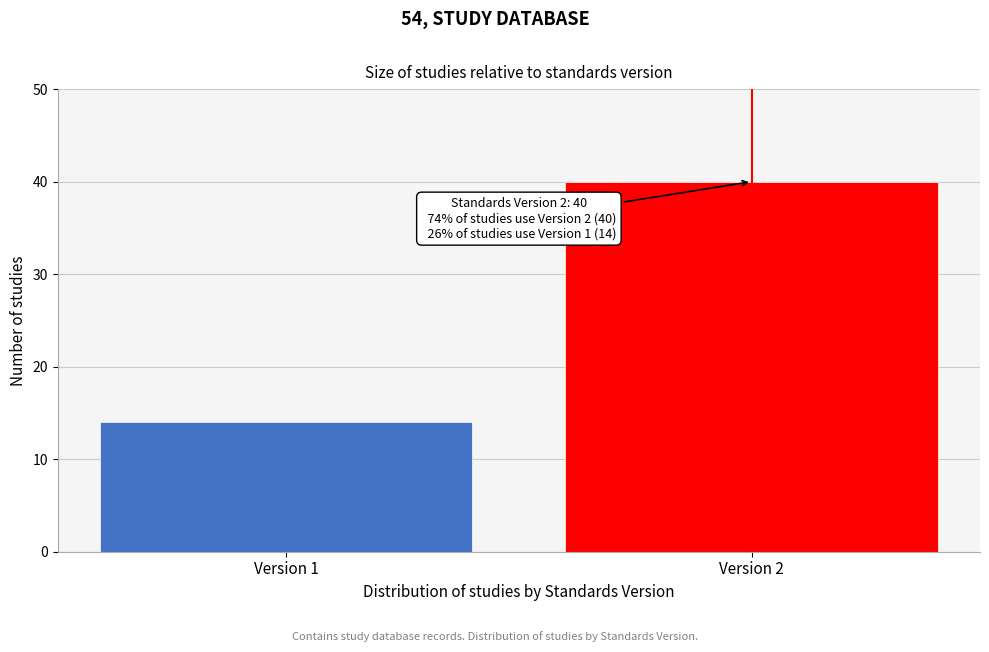

Reading right to left, transcribe all the data shown in this chart.

Version 2=40	Version 1=14